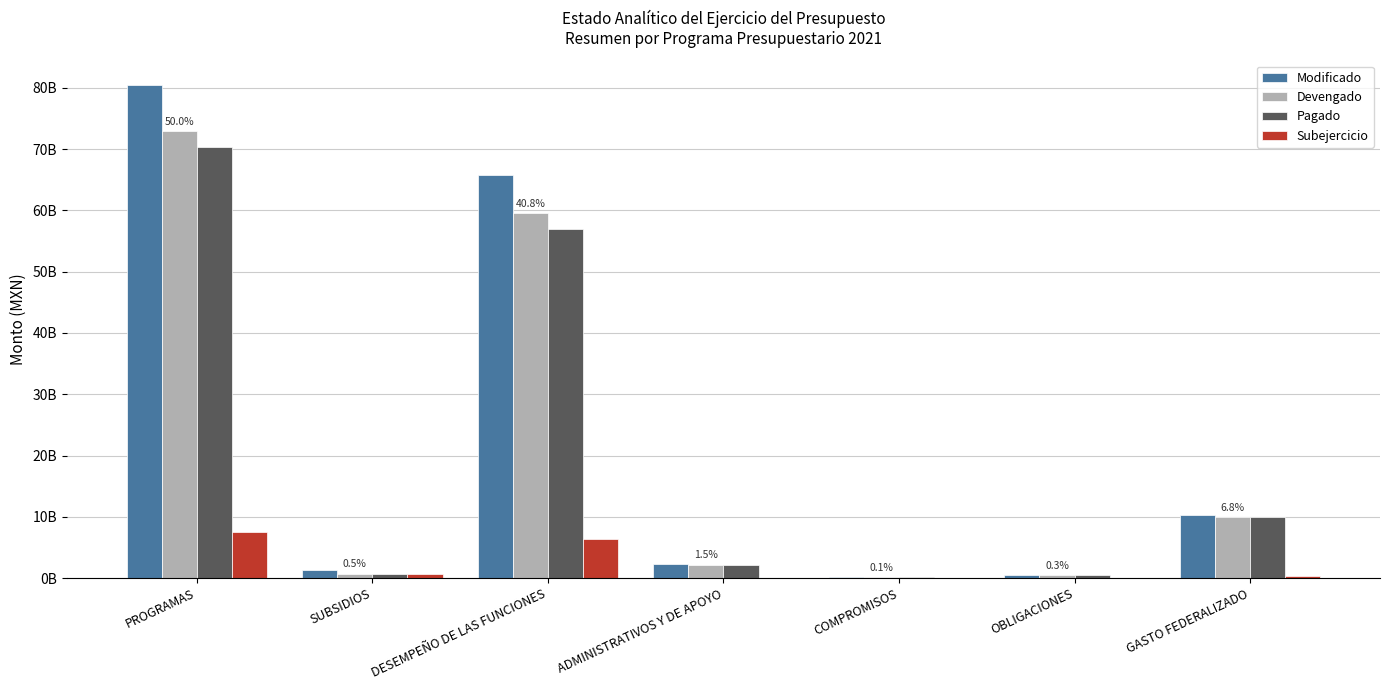

What is the difference between the highest and lowest values at DESEMPEÑO DE LAS FUNCIONES?

59497355683.2